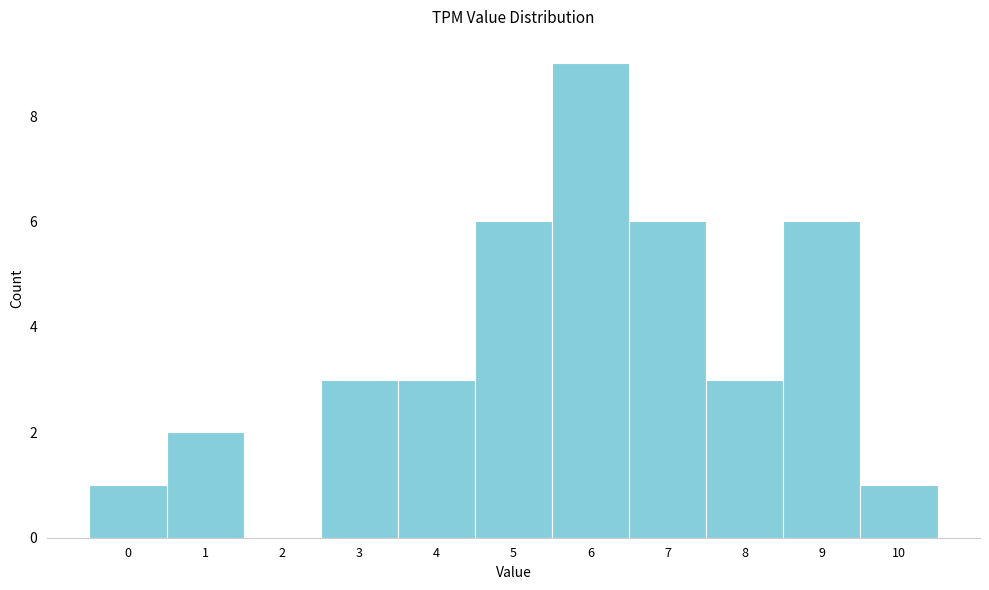

Reading right to left, list all the values displayed in this chart.

10=1	9=6	8=3	7=6	6=9	5=6	4=3	3=3	2=0	1=2	0=1